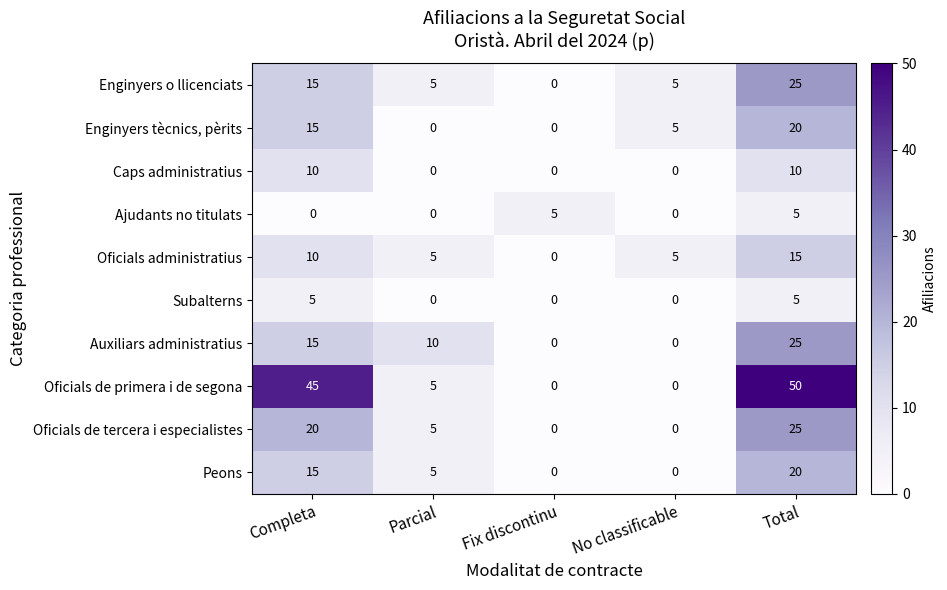

Is it true that Oficials de primera i de segona equals 0 at No classificable?

True